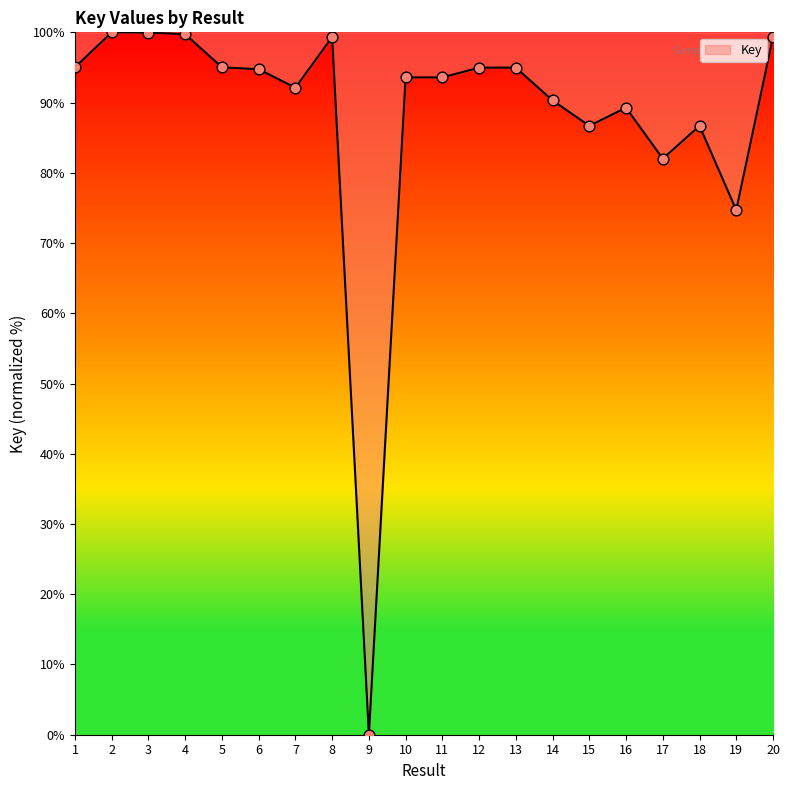

What is the ratio of the value at 5 to the value at 16?

1.1